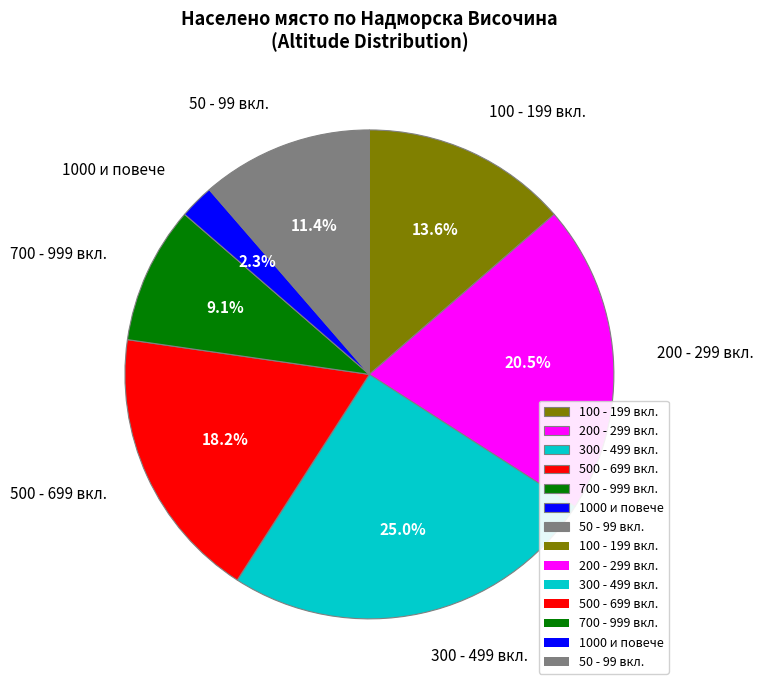

Do 300 - 499 вкл. and 1000 и повече together represent more than half of the pie?

No